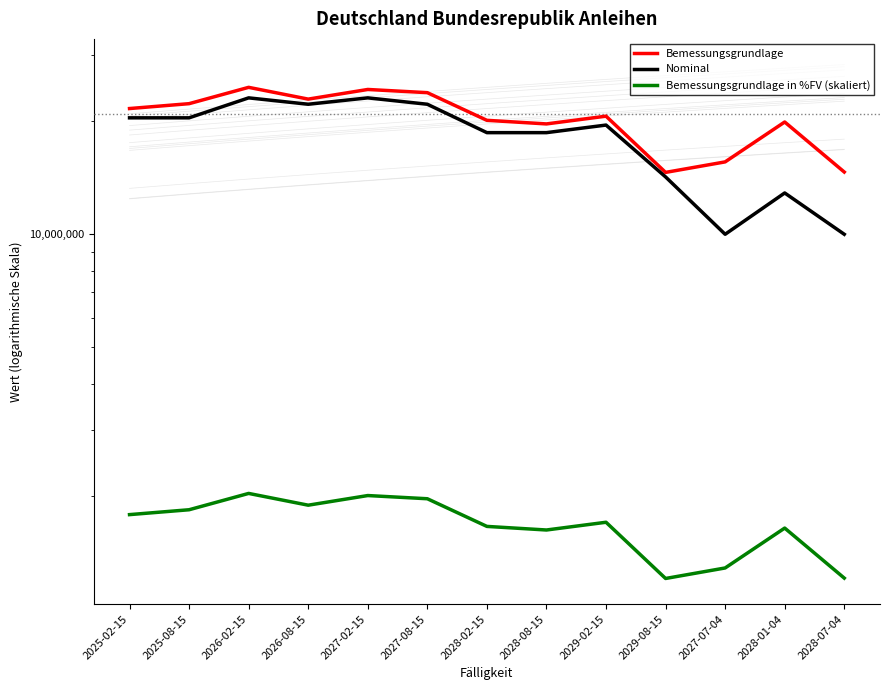

Reading left to right, what are all the values shown in this chart?

Bemessungsgrundlage: 21654148.3	22311890.5	24664826.5	22945567.6	24345448.4	23871823.6	20142957.3	19703071.0	20663036.0	14630257.8	15605359.4	19937272.2	14663660.9
Nominal: 20454000.0	20454000.0	23122000.0	22233000.0	23122000.0	22233000.0	18675000.0	18675000.0	19565000.0	14229000.0	10005000.0	12895000.0	10005000.0
Bemessungsgrundlage in %FV (skaliert): 1788831.0	1843166.5	2037540.6	1895514.1	2011157.1	1972031.3	1663992.8	1627654.2	1706956.1	1208593.3	1289145.6	1647001.3	1211352.7